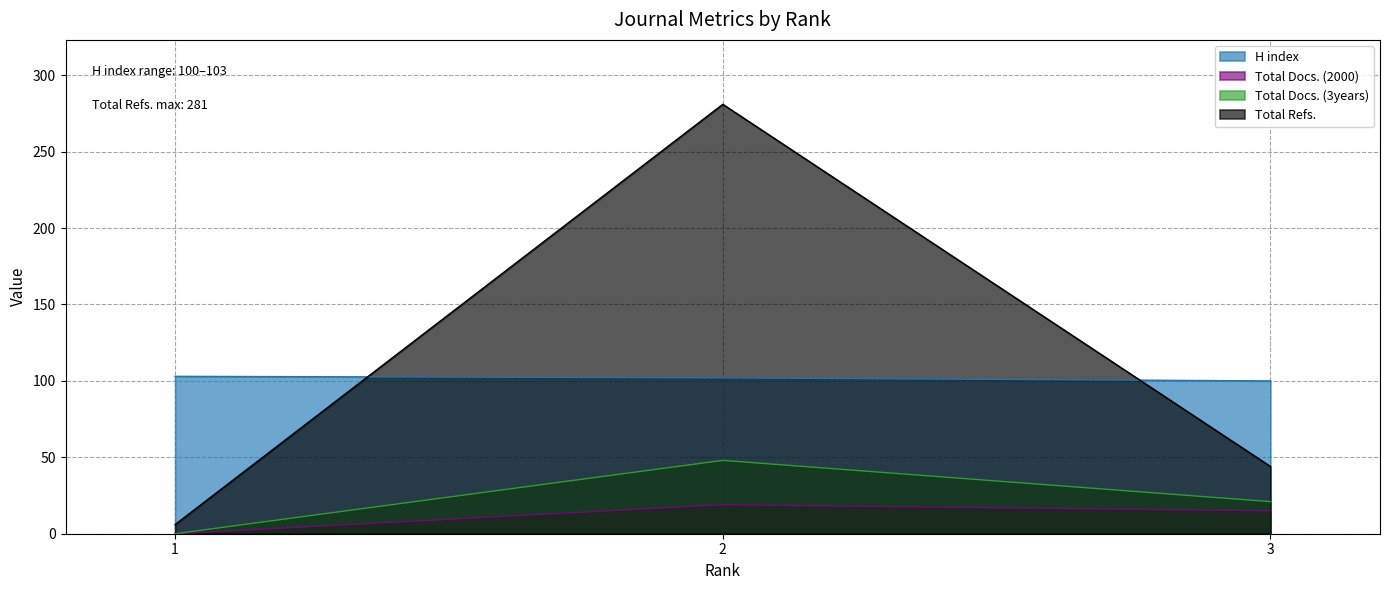

How many data points in Total Docs. (3years) are less than 21?

1